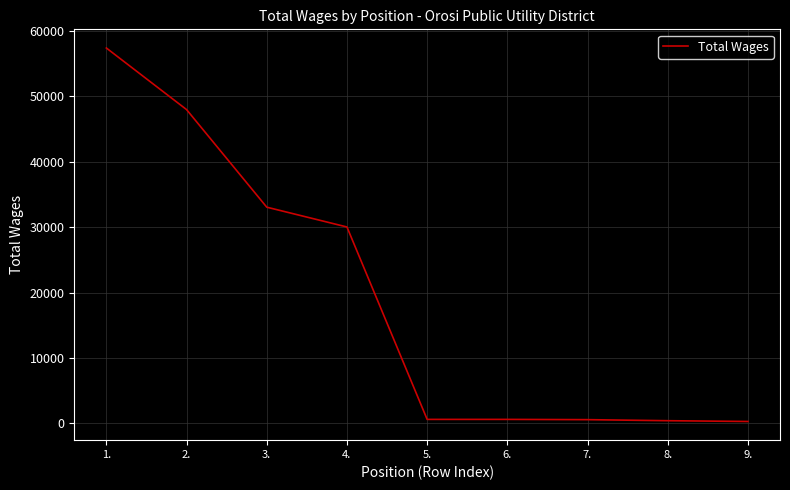

What is the maximum value shown in the chart?

57411